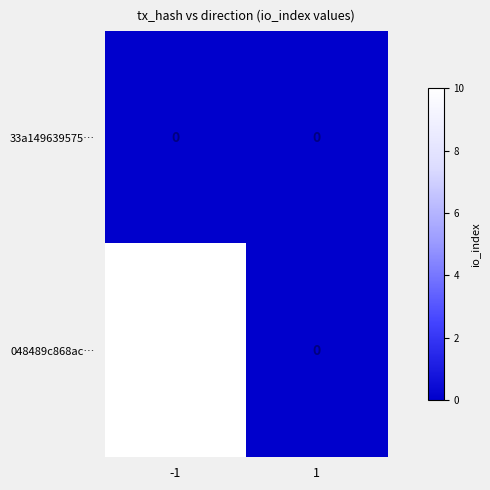

Count the number of data series in this chart.

2